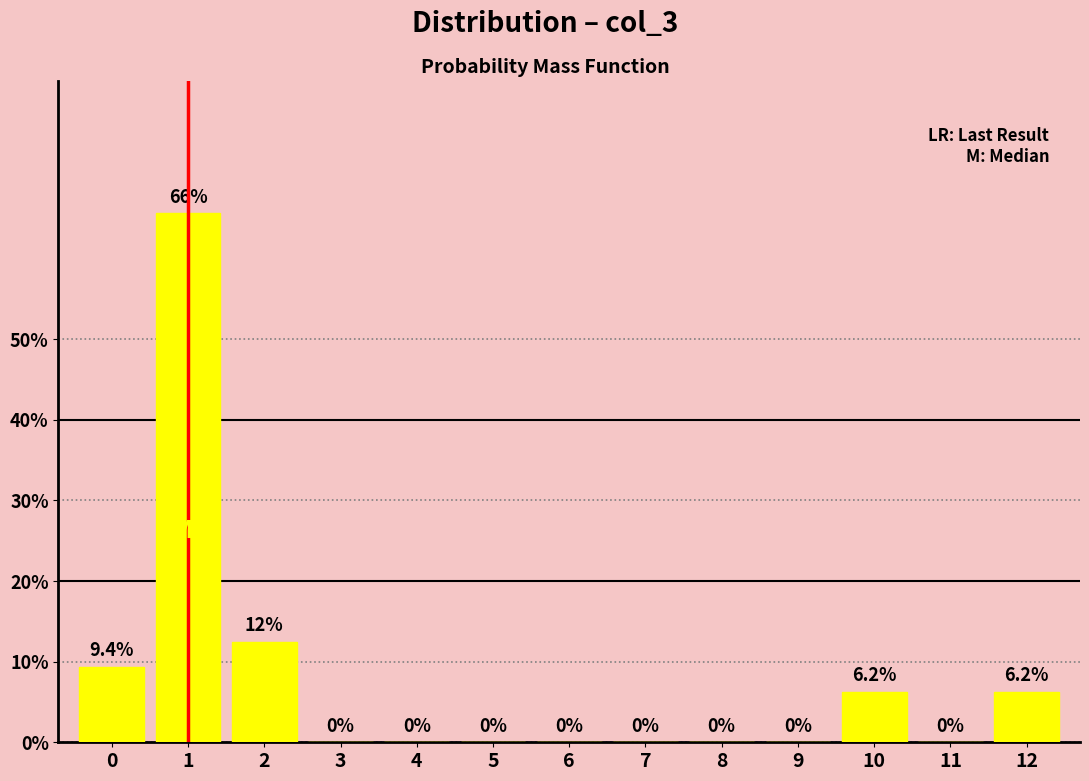

Read the value at 0.

9.4